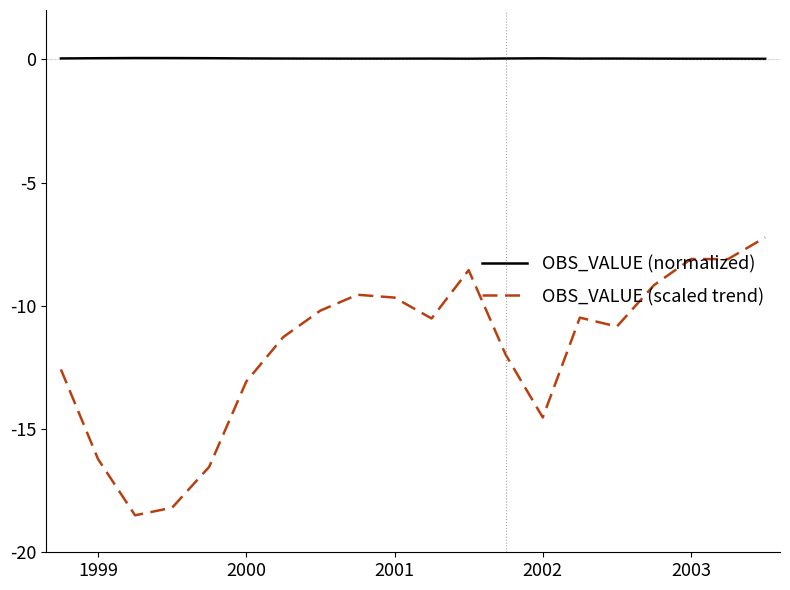

True or false: OBS_VALUE (scaled trend) and OBS_VALUE (normalized) cross at least once.

False